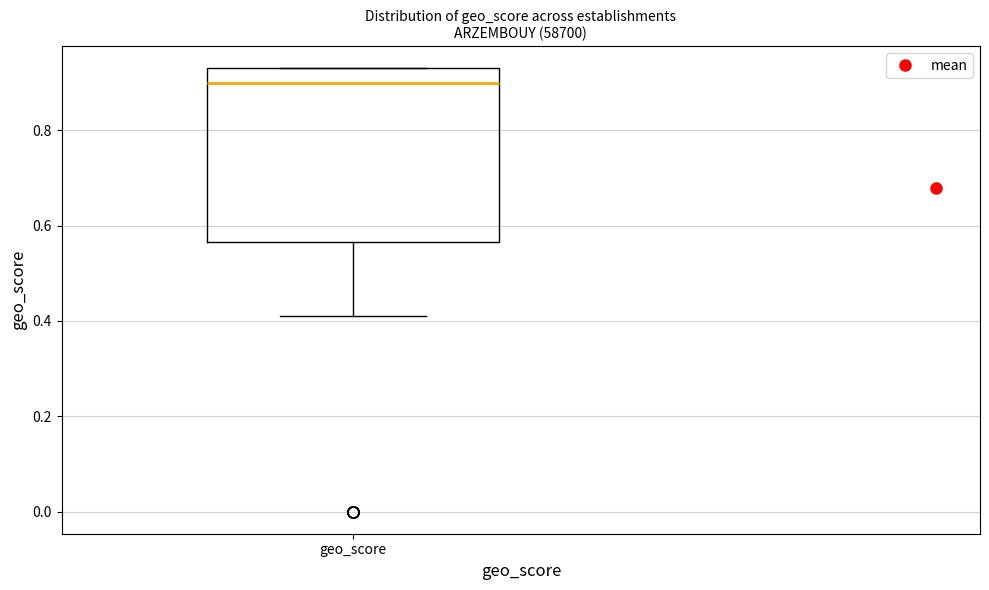

Transcribe this box plot: give where the median line is, the range the box spans, and where the two whiskers end, as read against the y-axis. The values are not printed on the chart, so give them approximately, as read against the axis.

median 0.90, box 0.56 to 0.94, whiskers 0.42 to 0.94